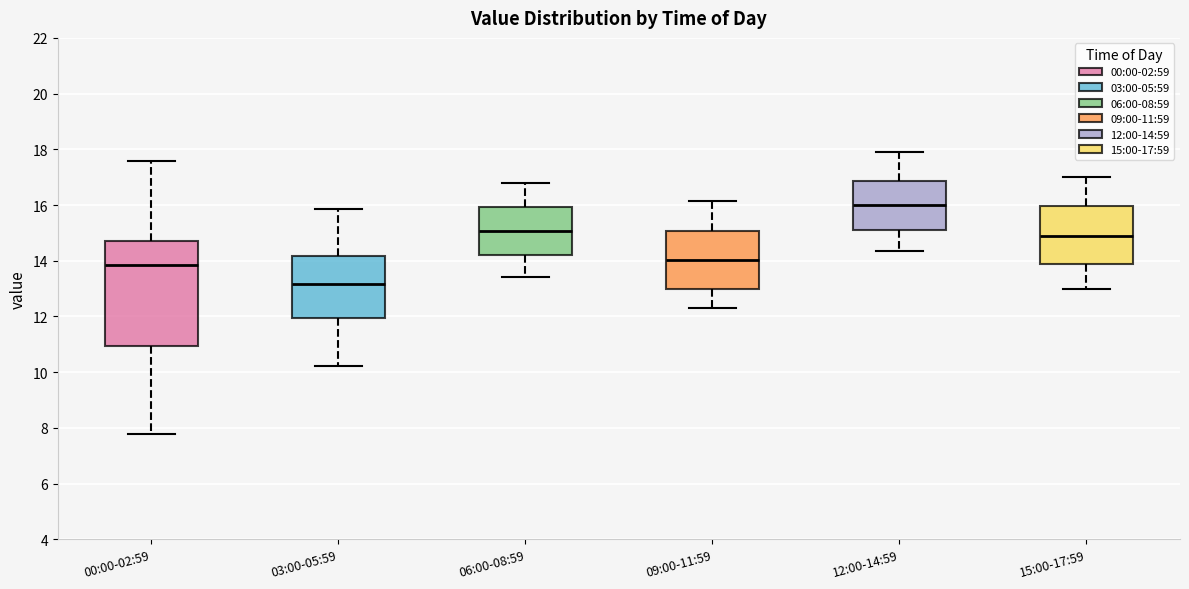

Where does the upper whisker of the box for 12:00-14:59 end on the y-axis? The values are not printed on the chart, so give them approximately, as read against the axis.

18.0